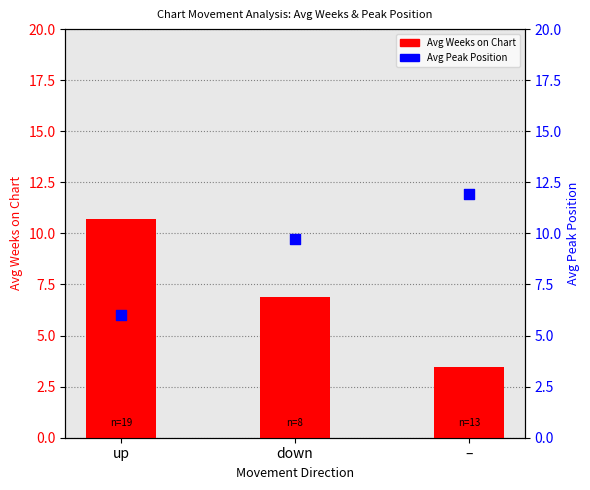

Is the value of Avg Weeks on Chart at – greater than the value of Avg Peak Position at –?

No